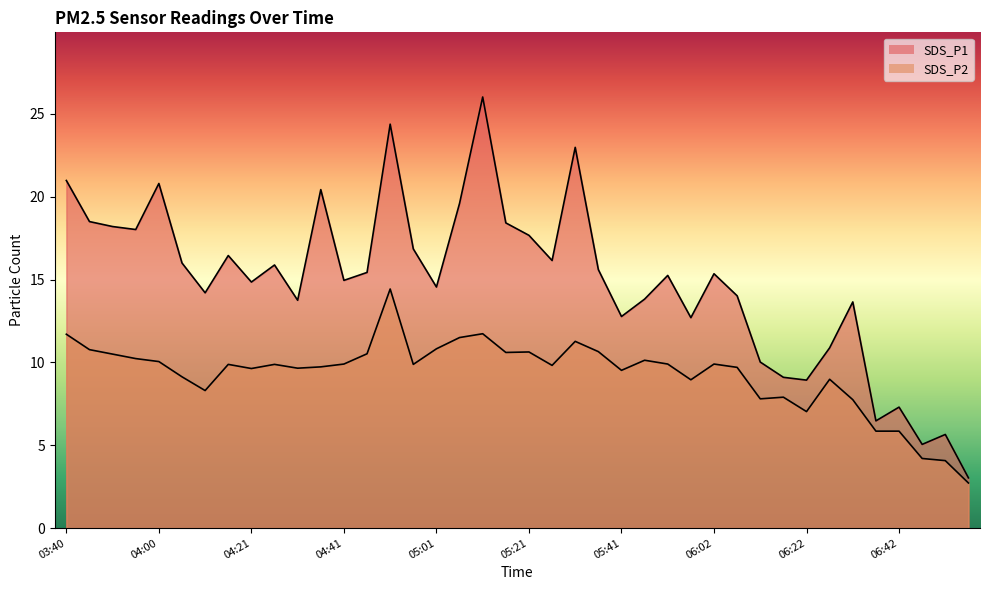

True or false: SDS_P1 and SDS_P2 intersect in this chart.

False